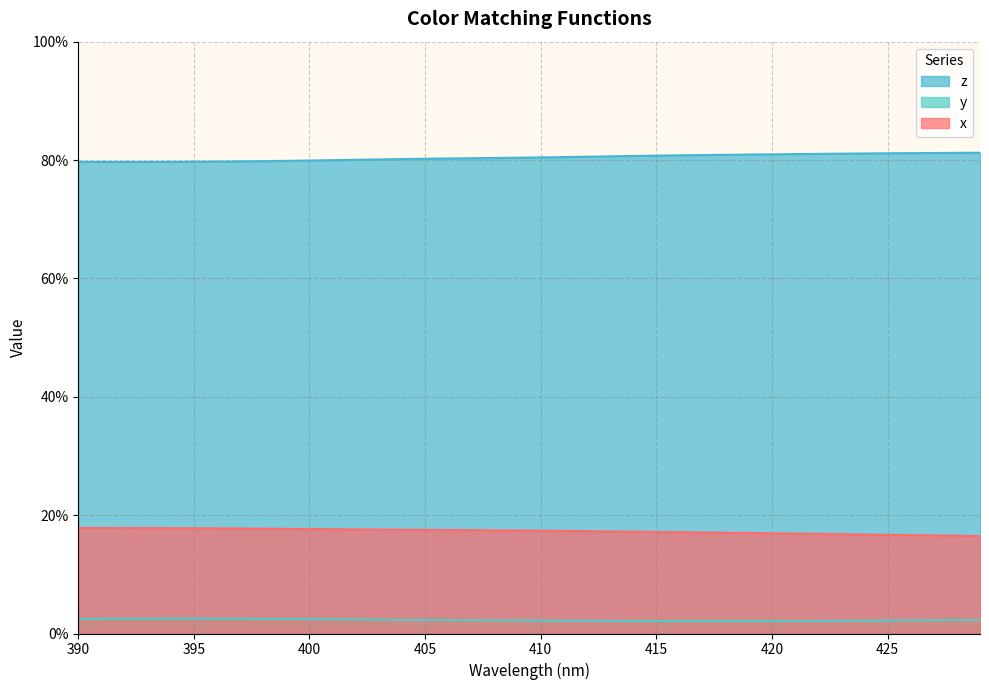

At which label does y reach its minimum?

418